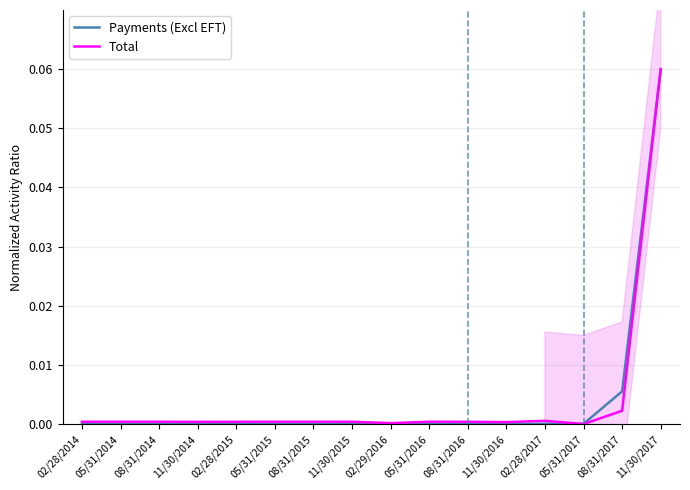

In Payments (Excl EFT), how many points are lower than both neighbors (excluding endpoints)?

4